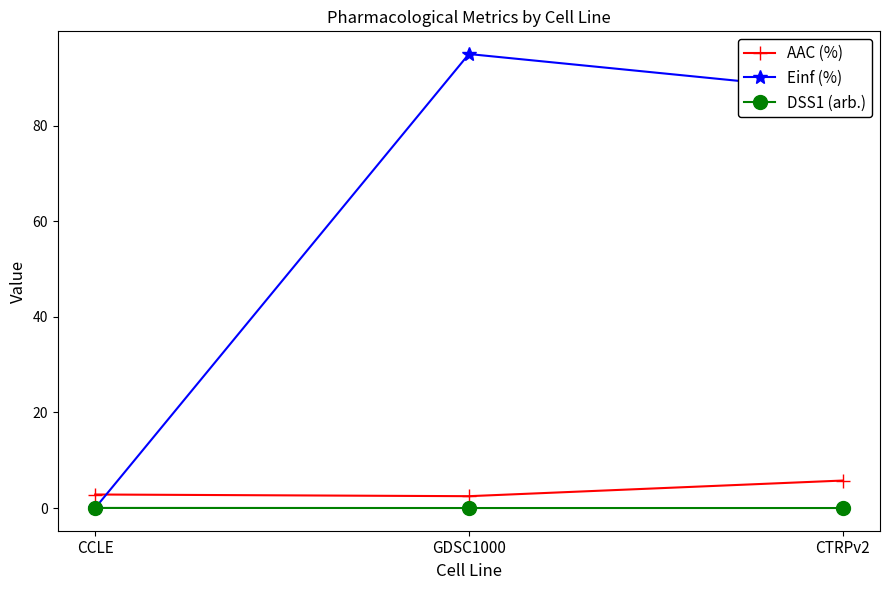

Is it true that AAC (%) equals 5.8 at CTRPv2?

True